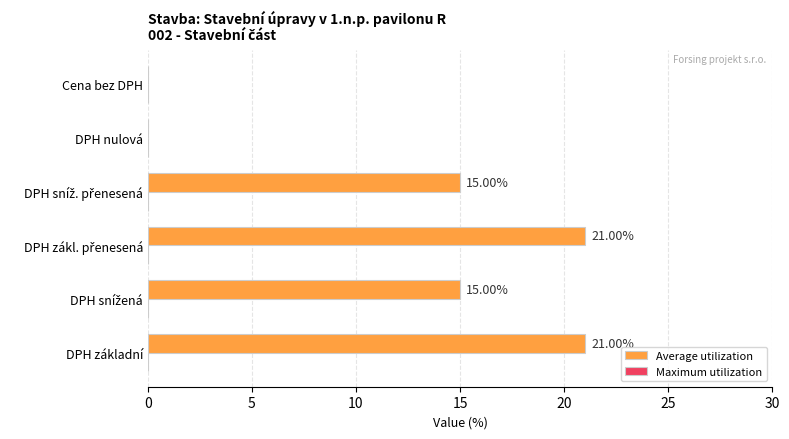

Are the bars horizontal?

Yes